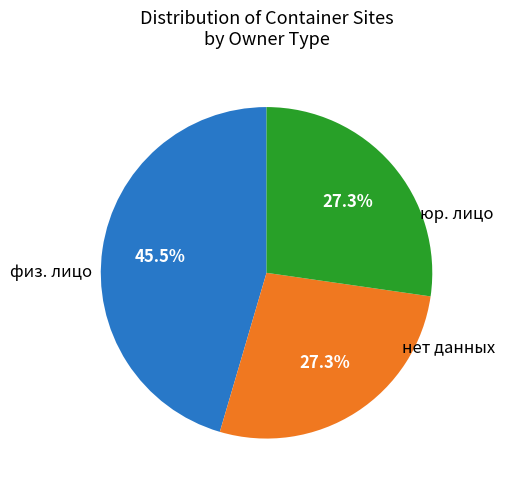

How many segments does this pie chart have?

3